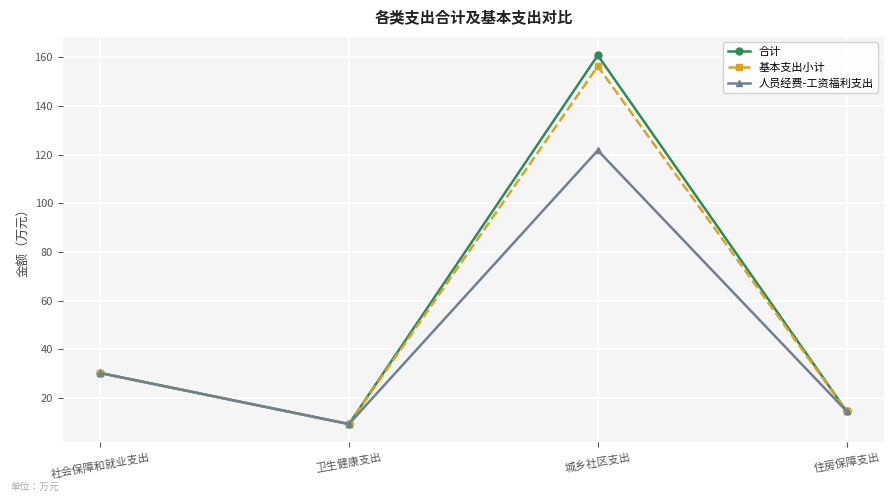

What is the smallest value displayed?

9.3